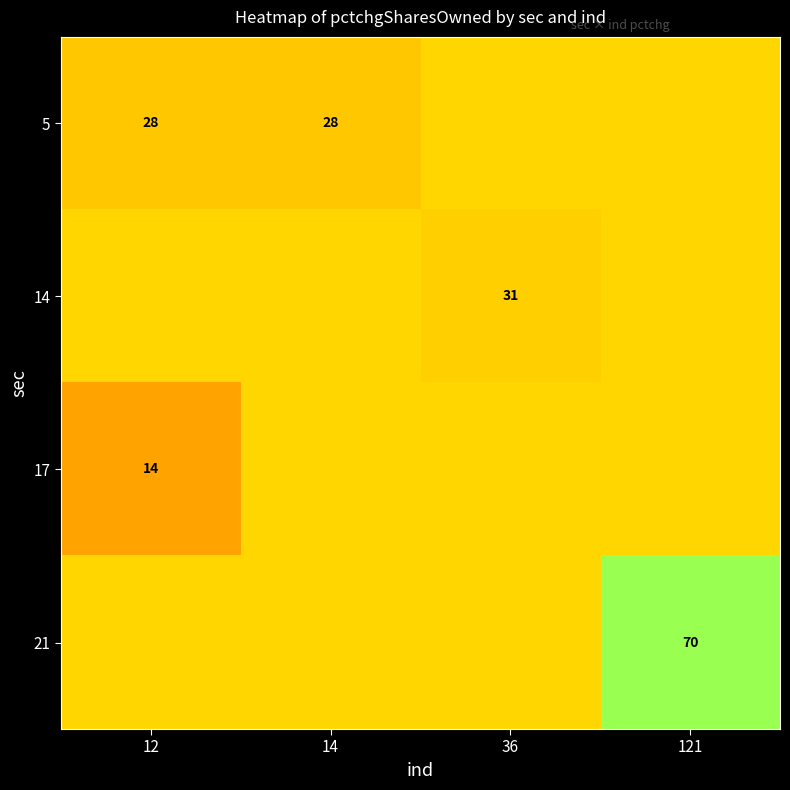

What is the total value across all series at 121?

172.6